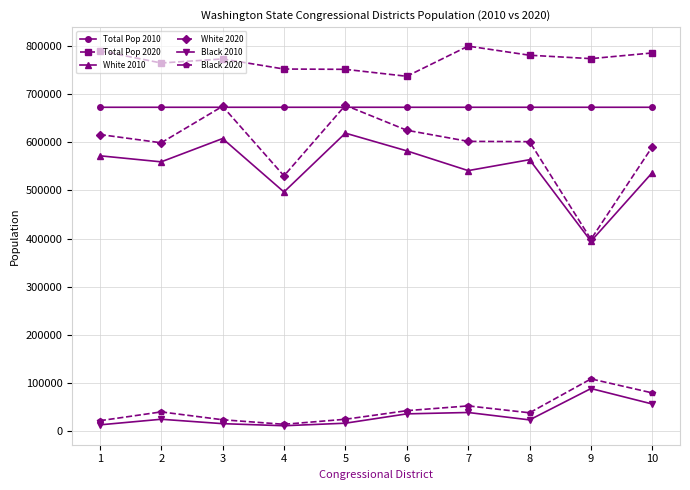

The Total Pop 2020 series shows 772750 at 3. True or false?

True